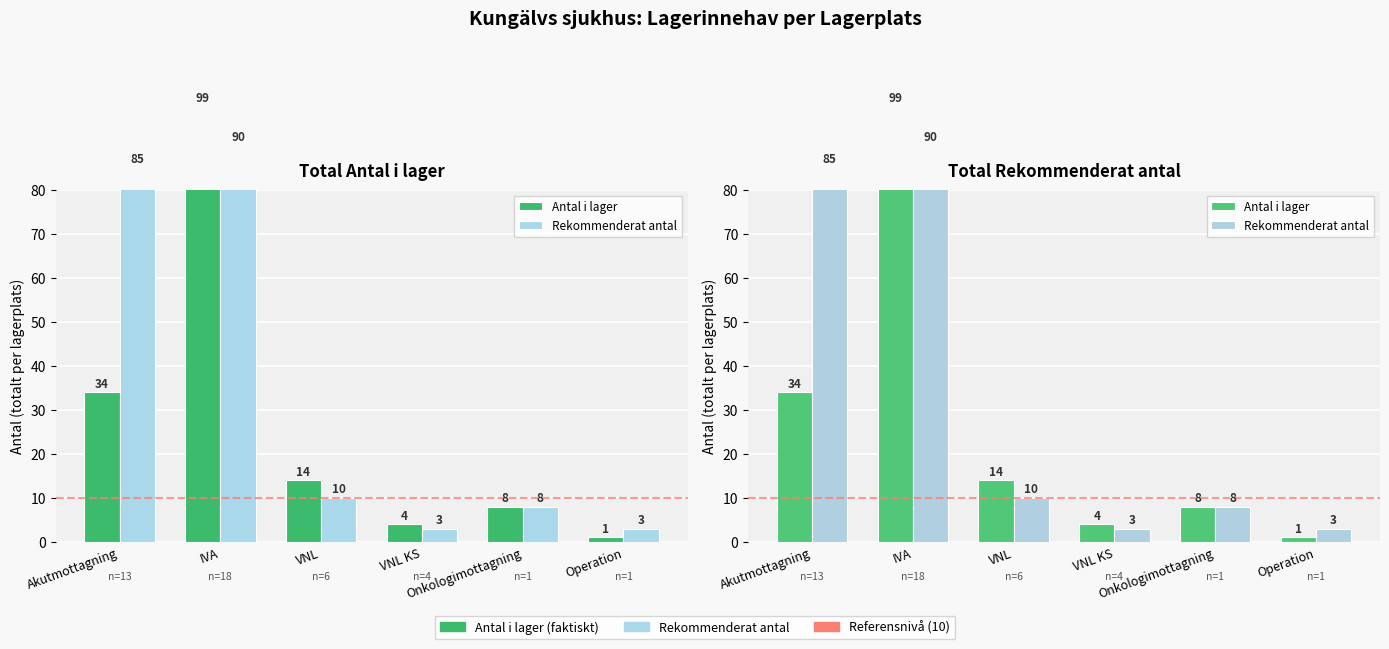

What is the greatest value displayed?

99